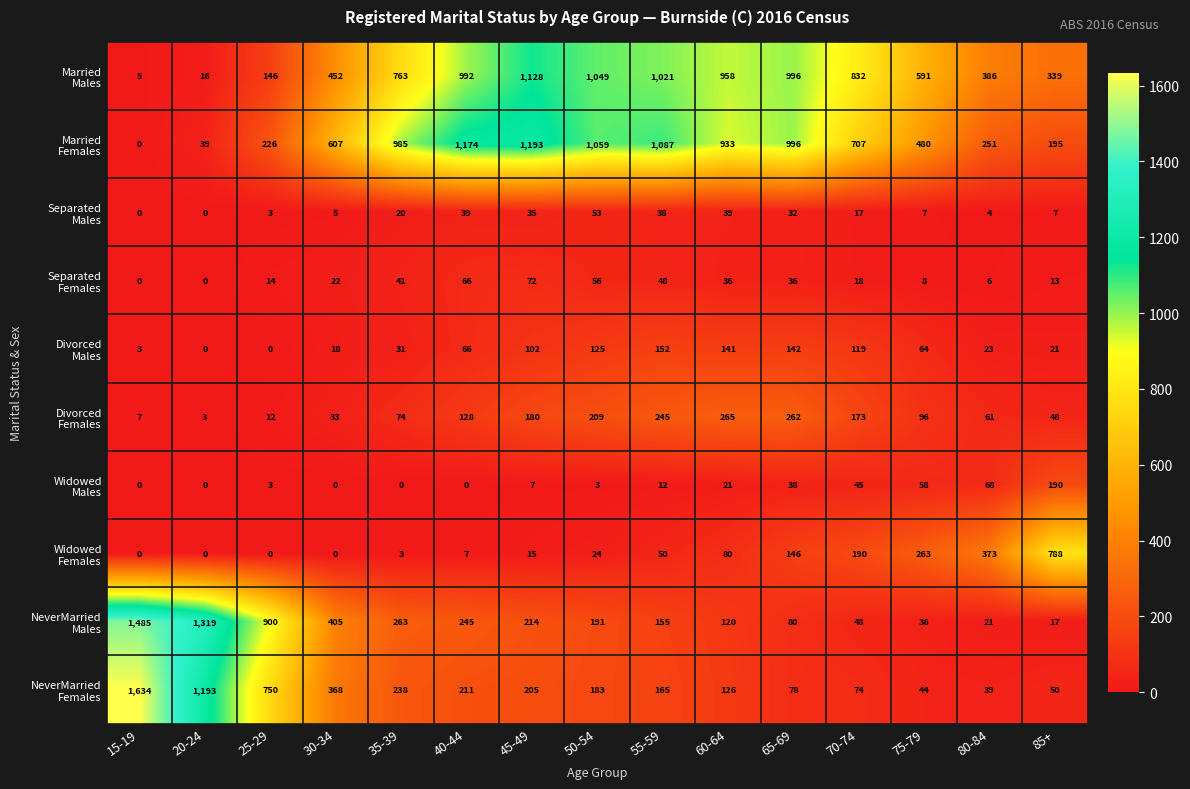

What is the spread (max minus min) of values at 30-34?

607